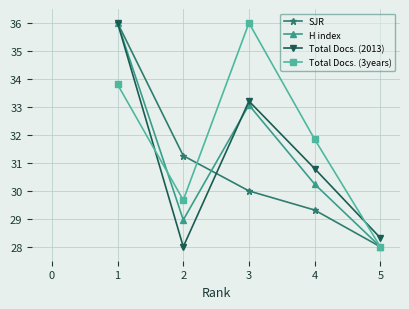

What is the difference between the maximum and second lowest values in the SJR series?

6.7